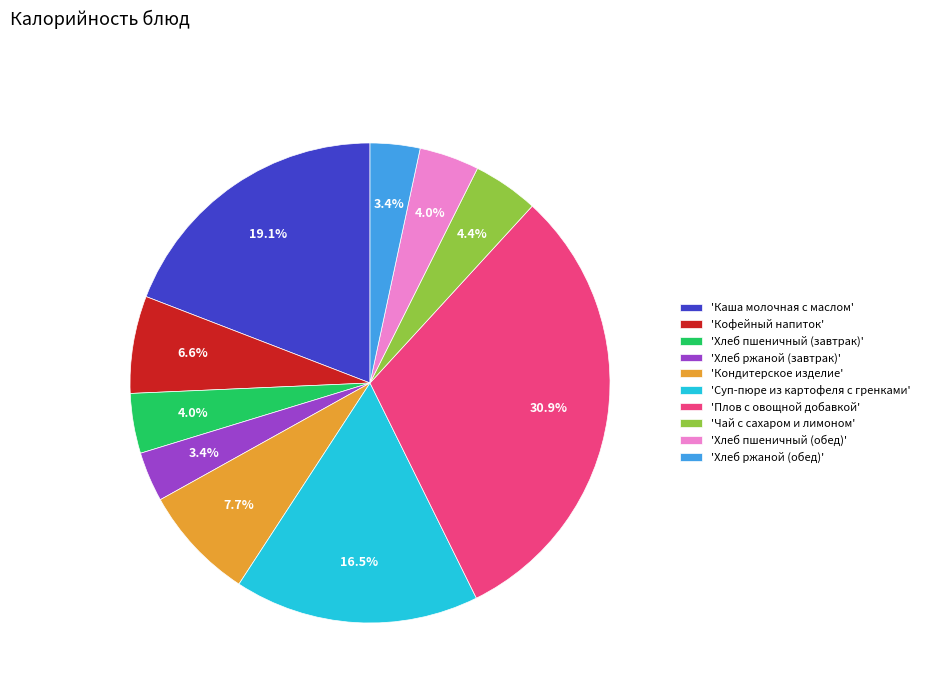

Which category has the biggest portion of the pie?

'Плов с овощной добавкой'